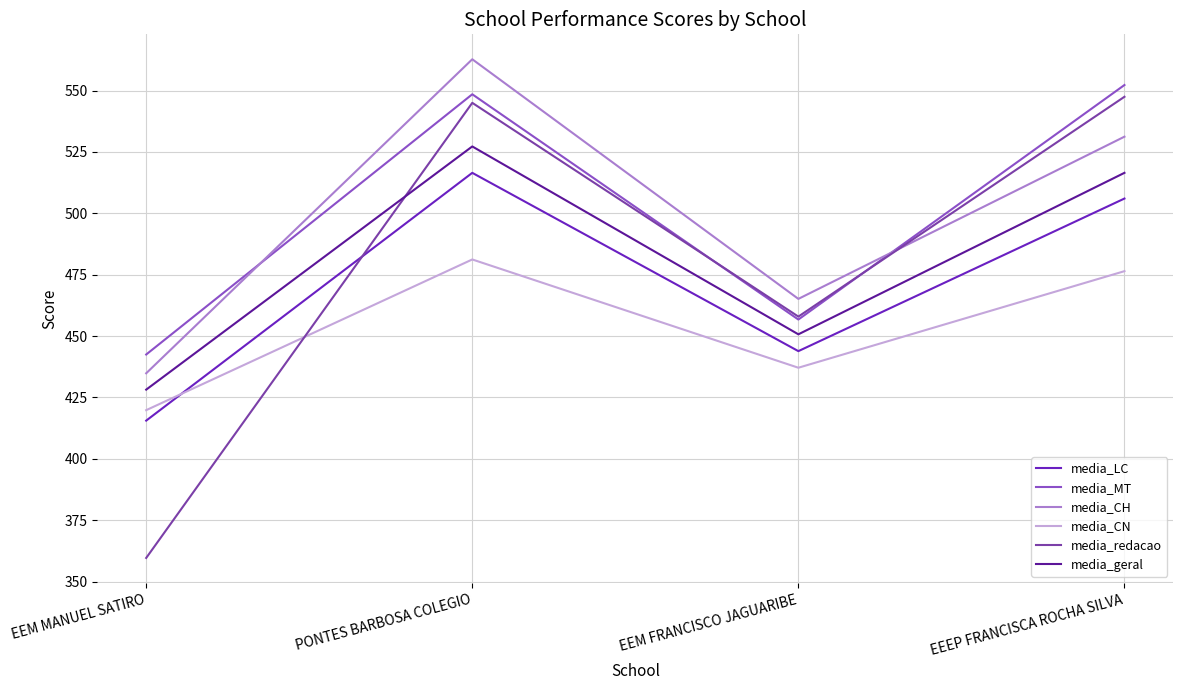

True or false: media_CH has a value of 805.0 at PONTES BARBOSA COLEGIO.

False